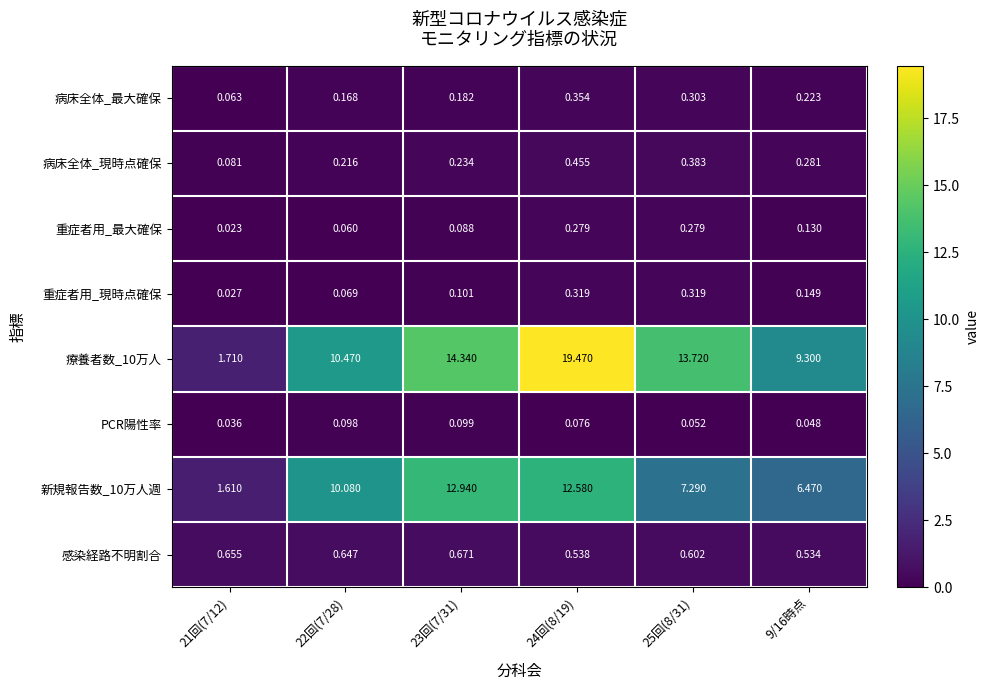

Is the value of 新規報告数_10万人週 at 23回(7/31) greater than the value of 重症者用_現時点確保 at 9/16時点?

Yes